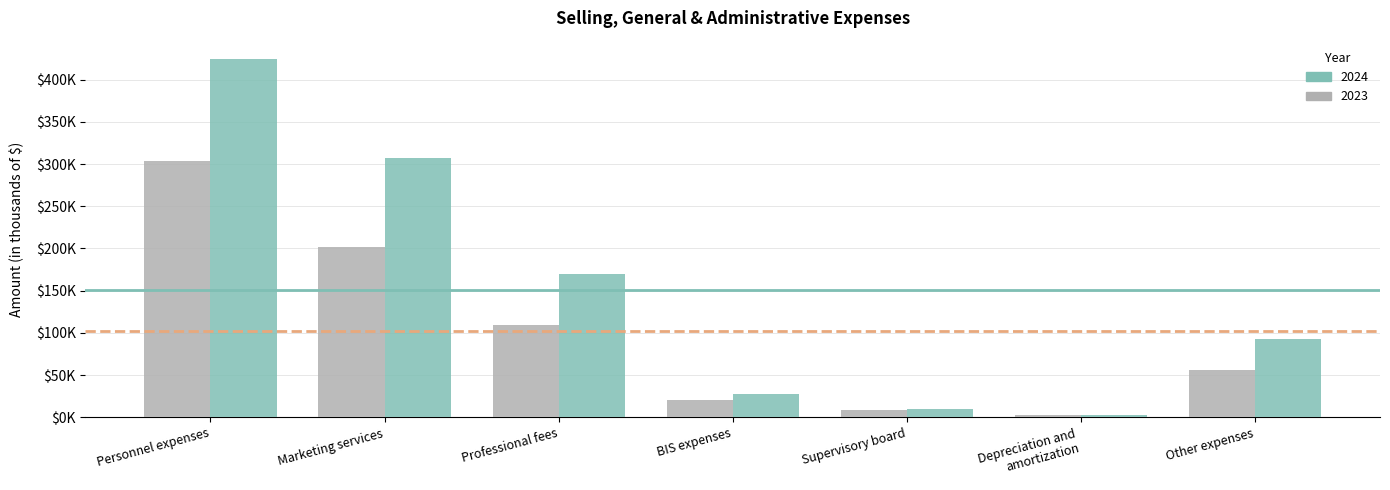

Reading right to left, what are all the values shown in this chart?

2024: 92163	3149	9724	27295	170215	306987	424916
2023: 55506	2366	8362	20408	108820	202146	303033